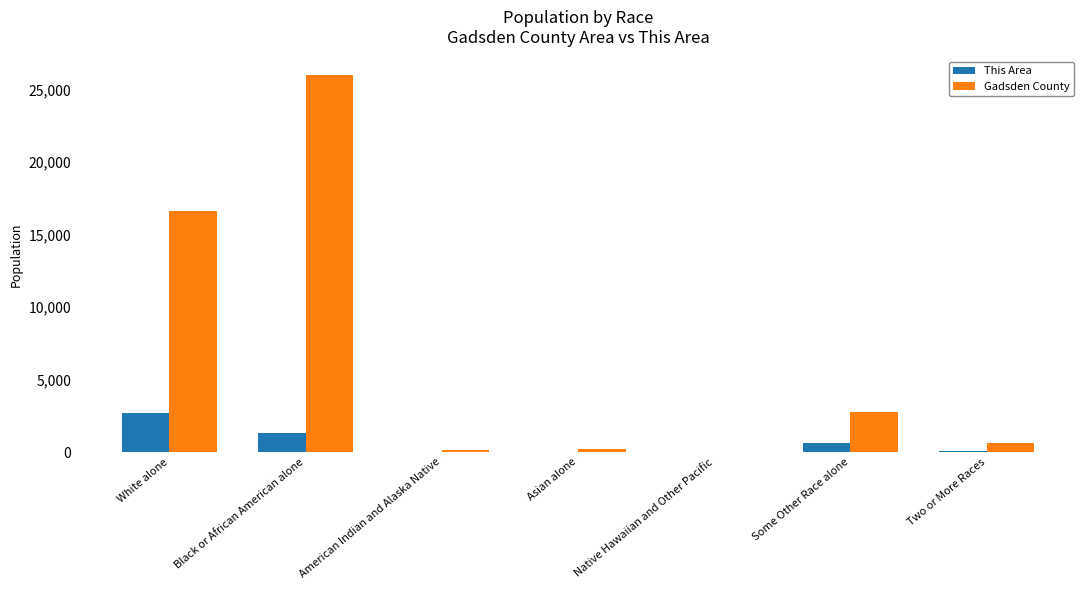

At which category is the sum across all series the highest?

Black or African American alone